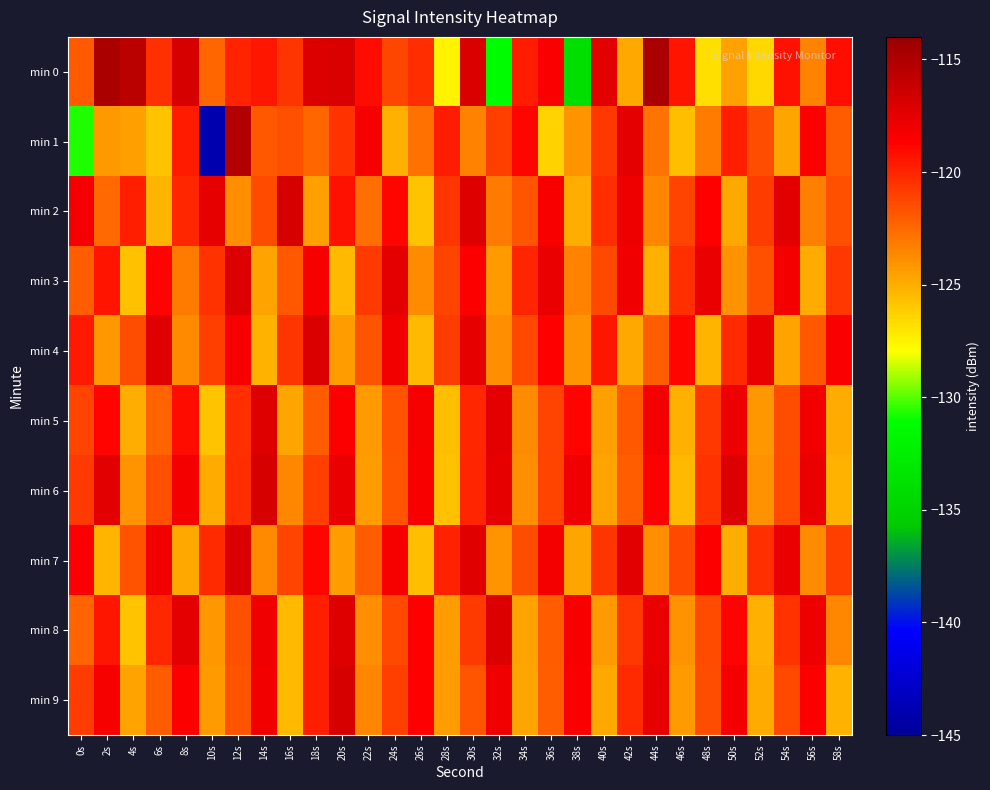

Reading left to right, list all the values displayed in this chart.

min 0: 0s=-121.9	2s=-114.9	4s=-115.6	6s=-120.5	8s=-116.8	10s=-122.4	12s=-120.0	14s=-119.5	16s=-120.6	18s=-117.1	20s=-117.1	22s=-119.1	24s=-121.3	26s=-120.3	28s=-127.6	30s=-117.0	32s=-131.3	34s=-119.7	36s=-118.5	38s=-134.0	40s=-117.3	42s=-124.8	44s=-114.8	46s=-119.4	48s=-126.8	50s=-124.6	52s=-126.6	54s=-119.3	56s=-123.5	58s=-119.2
min 1: 0s=-130.7	2s=-124.3	4s=-124.5	6s=-125.7	8s=-119.7	10s=-144.0	12s=-115.2	14s=-121.9	16s=-121.6	18s=-122.4	20s=-120.5	22s=-118.3	24s=-125.1	26s=-122.8	28s=-119.7	30s=-123.4	32s=-121.0	34s=-118.9	36s=-126.3	38s=-124.1	40s=-120.7	42s=-117.5	44s=-122.9	46s=-125.6	48s=-123.2	50s=-119.8	52s=-121.5	54s=-124.7	56s=-118.6	58s=-122.0
min 2: 0s=-118.2	2s=-122.5	4s=-119.8	6s=-125.3	8s=-120.1	10s=-117.6	12s=-123.9	14s=-121.4	16s=-116.8	18s=-124.5	20s=-119.3	22s=-122.7	24s=-118.9	26s=-125.8	28s=-120.6	30s=-117.2	32s=-123.1	34s=-121.8	36s=-118.4	38s=-125.0	40s=-120.3	42s=-117.9	44s=-123.6	46s=-121.1	48s=-118.7	50s=-124.8	52s=-120.9	54s=-117.4	56s=-123.3	58s=-121.6
min 3: 0s=-122.1	2s=-119.4	4s=-125.7	6s=-118.8	8s=-123.2	10s=-120.5	12s=-117.1	14s=-124.6	16s=-121.9	18s=-118.3	20s=-125.4	22s=-120.8	24s=-117.5	26s=-123.8	28s=-121.2	30s=-118.6	32s=-124.3	34s=-120.0	36s=-117.7	38s=-123.5	40s=-121.3	42s=-118.0	44s=-125.1	46s=-120.4	48s=-117.8	50s=-124.0	52s=-121.6	54s=-118.2	56s=-124.9	58s=-120.7
min 4: 0s=-119.6	2s=-124.2	4s=-121.5	6s=-117.3	8s=-123.7	10s=-121.0	12s=-118.4	14s=-125.2	16s=-120.6	18s=-117.0	20s=-124.4	22s=-121.8	24s=-118.1	26s=-125.5	28s=-120.9	30s=-117.6	32s=-123.9	34s=-121.3	36s=-118.7	38s=-124.1	40s=-119.5	42s=-124.8	44s=-122.1	46s=-118.9	48s=-125.3	50s=-120.2	52s=-117.8	54s=-124.6	56s=-121.9	58s=-118.5
min 5: 0s=-121.2	2s=-118.8	4s=-125.0	6s=-122.3	8s=-119.1	10s=-125.8	12s=-120.4	14s=-117.2	16s=-124.7	18s=-122.0	20s=-118.6	22s=-124.3	24s=-121.7	26s=-118.3	28s=-125.6	30s=-120.1	32s=-117.5	34s=-123.8	36s=-121.1	38s=-118.8	40s=-124.5	42s=-121.9	44s=-118.2	46s=-125.1	48s=-120.7	50s=-117.9	52s=-124.2	54s=-121.5	56s=-118.1	58s=-124.9
min 6: 0s=-120.8	2s=-117.4	4s=-124.1	6s=-121.6	8s=-118.2	10s=-124.9	12s=-120.3	14s=-116.8	16s=-123.6	18s=-121.0	20s=-117.7	22s=-124.4	24s=-121.8	26s=-118.4	28s=-125.7	30s=-120.0	32s=-117.6	34s=-123.9	36s=-121.2	38s=-118.0	40s=-124.6	42s=-122.1	44s=-118.7	46s=-125.4	48s=-120.5	50s=-117.1	52s=-124.0	54s=-121.4	56s=-117.8	58s=-125.2
min 7: 0s=-118.5	2s=-125.3	4s=-121.7	6s=-118.1	8s=-124.8	10s=-120.2	12s=-117.0	14s=-123.7	16s=-121.1	18s=-118.9	20s=-124.4	22s=-122.0	24s=-118.3	26s=-125.6	28s=-119.9	30s=-117.3	32s=-124.1	34s=-121.5	36s=-118.2	38s=-124.7	40s=-120.6	42s=-117.4	44s=-123.9	46s=-121.3	48s=-118.6	50s=-125.0	52s=-120.4	54s=-117.7	56s=-123.8	58s=-121.0
min 8: 0s=-122.3	2s=-119.5	4s=-125.8	6s=-120.1	8s=-117.5	10s=-124.2	12s=-121.6	14s=-118.0	16s=-125.5	18s=-119.8	20s=-117.2	22s=-123.9	24s=-121.3	26s=-118.7	28s=-124.4	30s=-120.8	32s=-117.1	34s=-124.6	36s=-122.0	38s=-118.4	40s=-124.3	42s=-120.7	44s=-117.8	46s=-124.0	48s=-121.4	50s=-118.8	52s=-125.1	54s=-120.5	56s=-117.9	58s=-123.6
min 9: 0s=-120.9	2s=-118.3	4s=-124.6	6s=-122.0	8s=-118.6	10s=-124.3	12s=-121.7	14s=-118.1	16s=-125.5	18s=-119.8	20s=-116.9	22s=-123.6	24s=-121.0	26s=-118.7	28s=-124.4	30s=-121.8	32s=-118.0	34s=-124.7	36s=-122.1	38s=-118.5	40s=-124.8	42s=-120.2	44s=-117.6	46s=-124.3	48s=-121.5	50s=-118.2	52s=-124.9	54s=-121.3	56s=-118.6	58s=-125.2